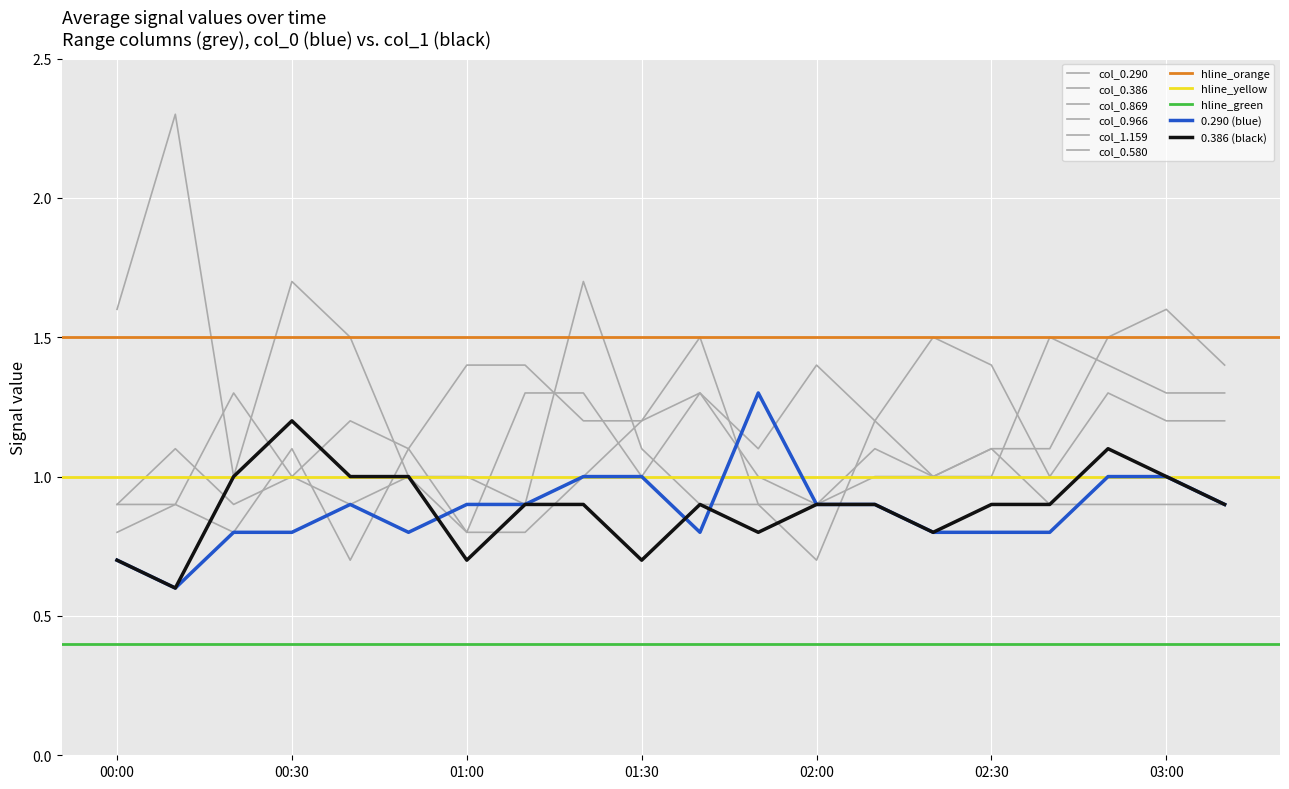

What is the difference between the second highest and second lowest values in the 0.290 series?

0.3